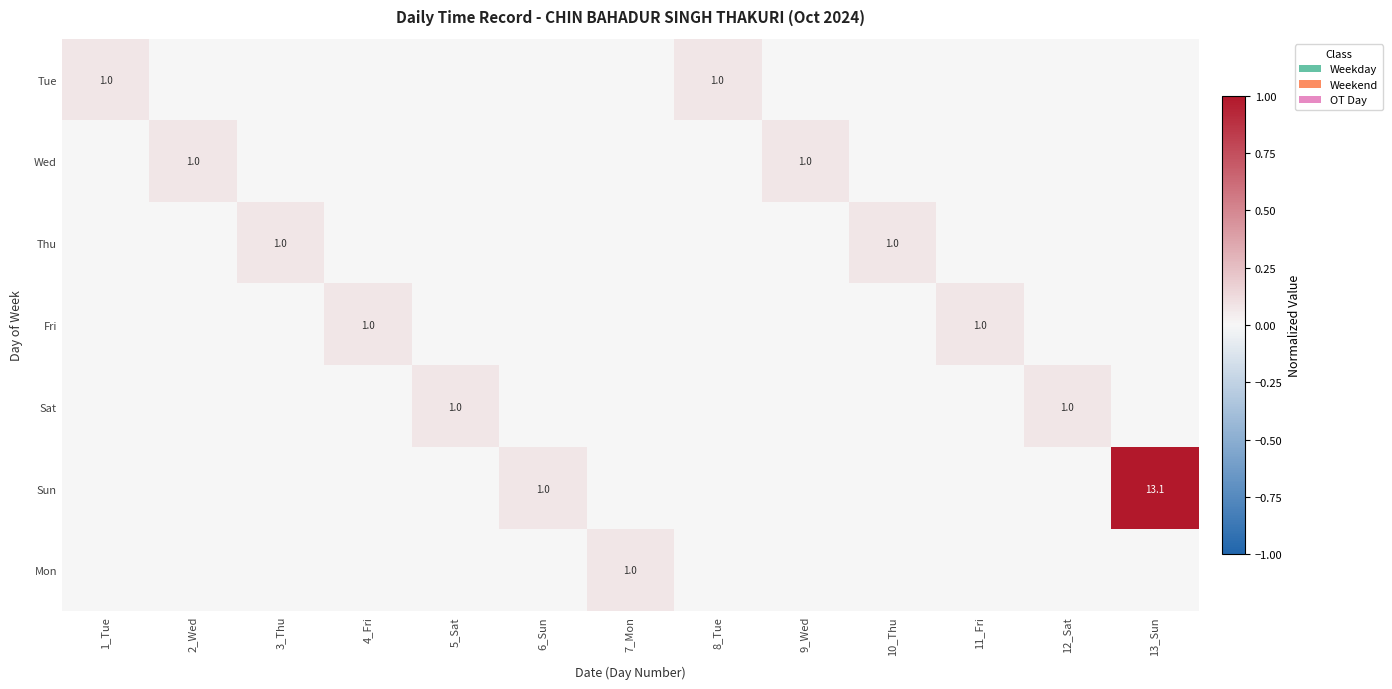

Which label corresponds to the largest value in the chart?

13_Sun